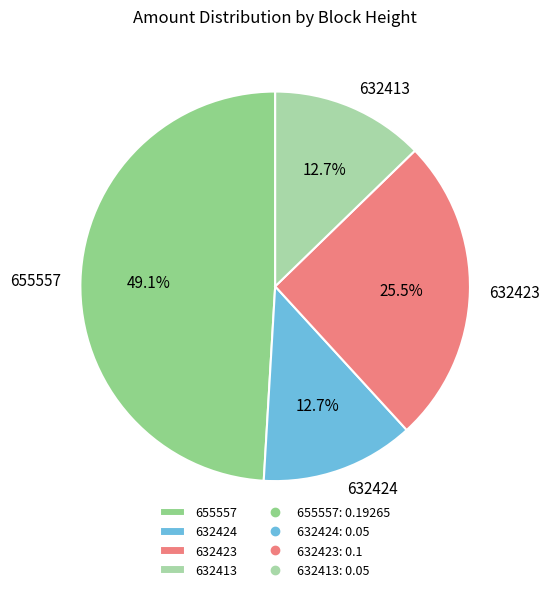

Does 632424 represent more than half of the total?

No